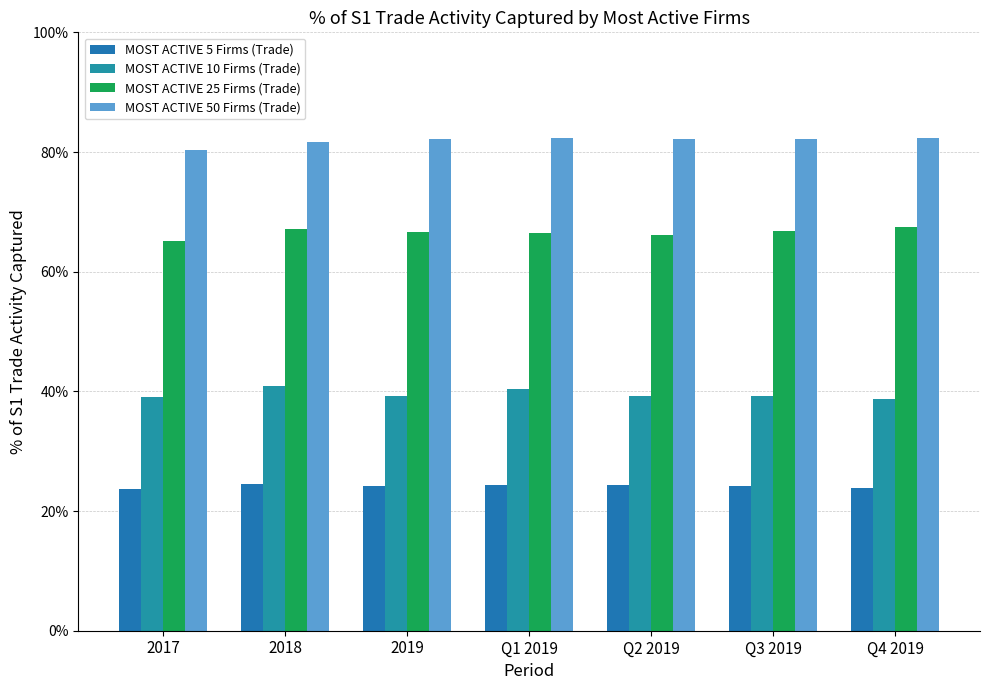

Are the bars horizontal?

No